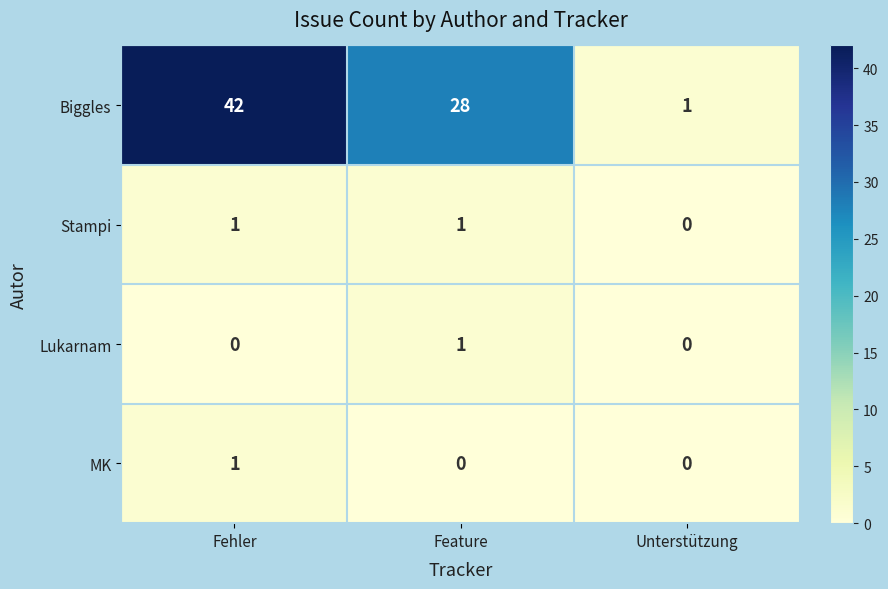

Is it true that Lukarnam equals 0 at Unterstützung?

True